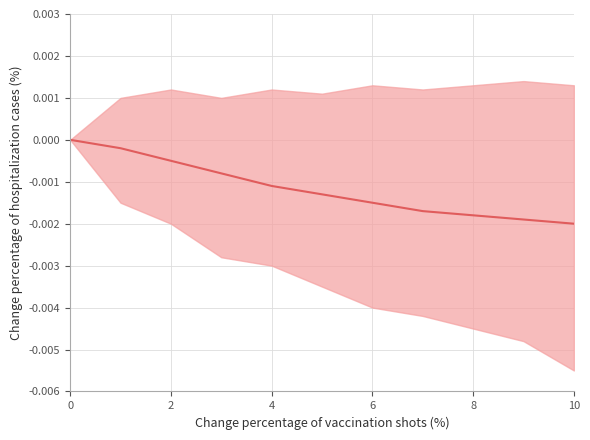

Does the chart have visible grid lines?

Yes